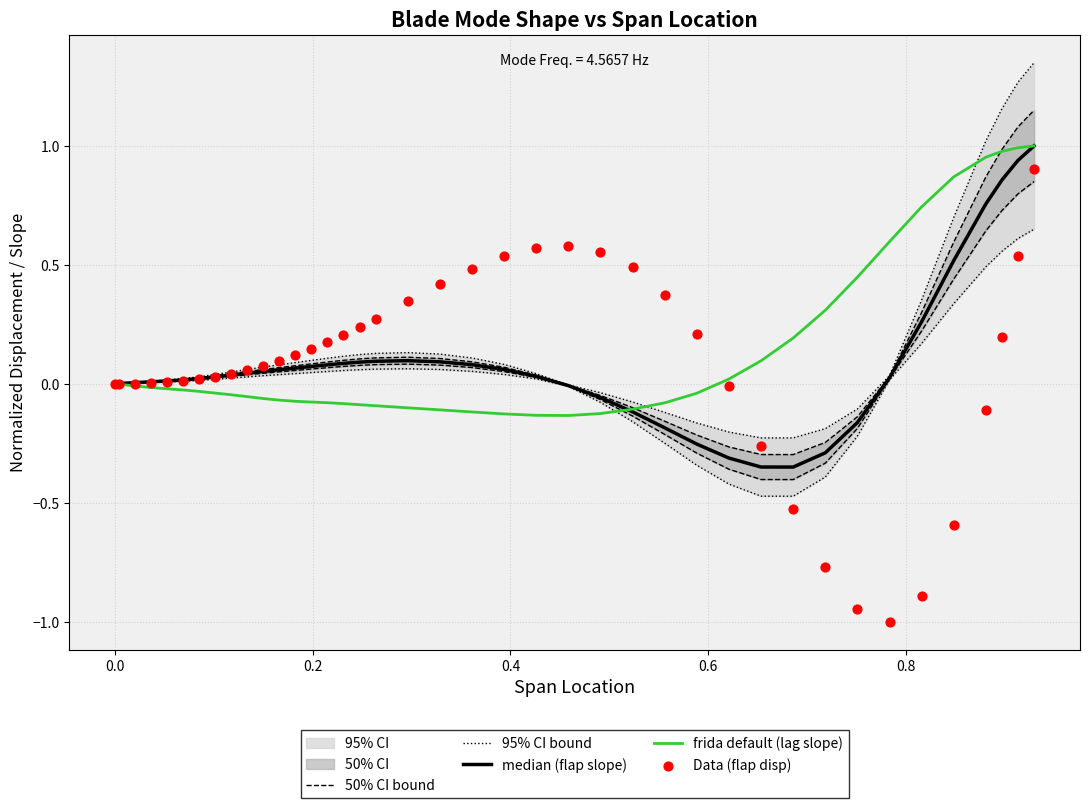

Which series has the largest Y range (max minus min)?

Data (flap disp)